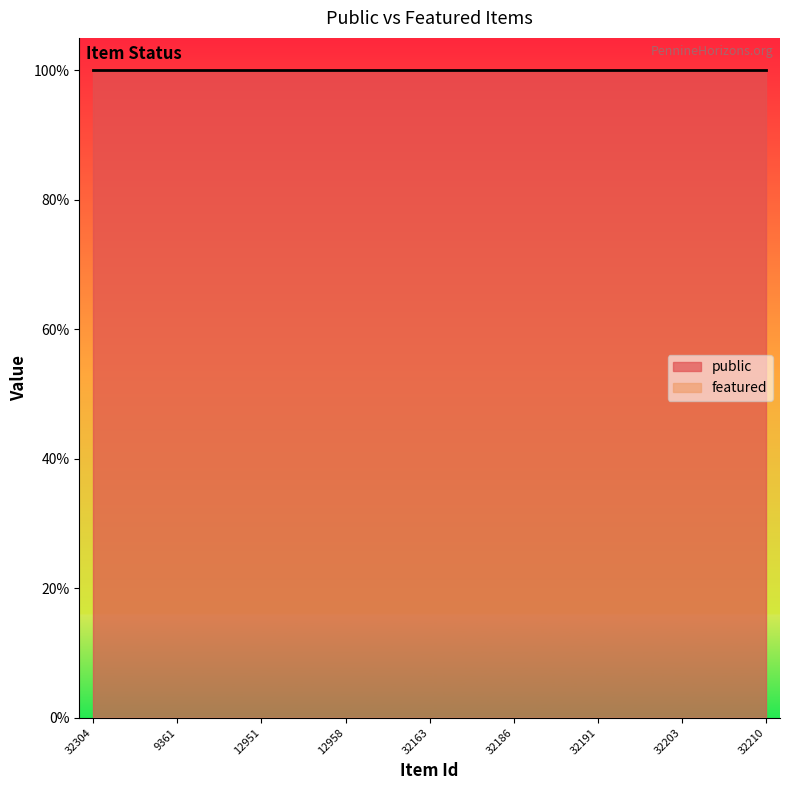

Which series has the largest total across all categories?

public